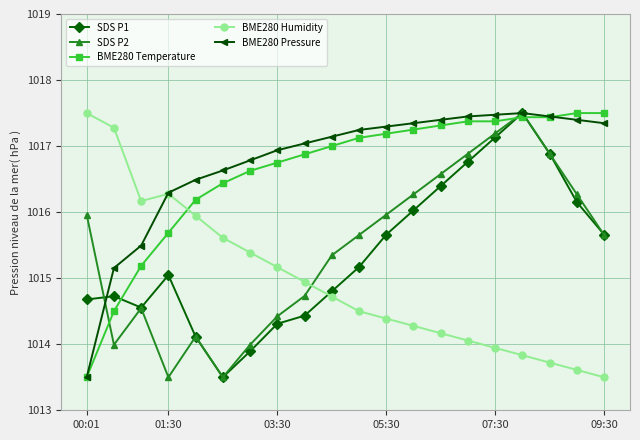

True or false: SDS P1 has more than 0 interior local peaks.

True